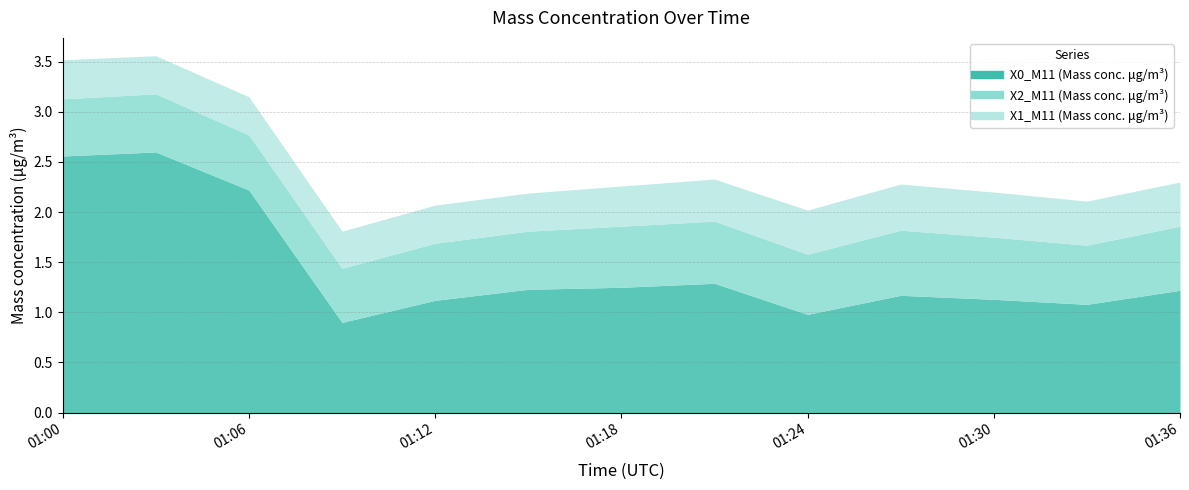

What is the value of the X1_M11 (Mass conc. μg/m³) point at the 8th from the left?

0.4